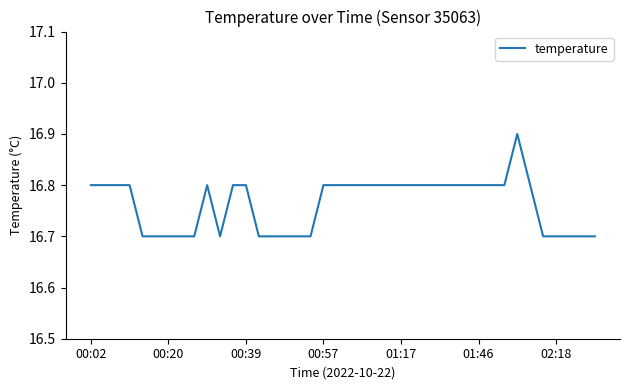

What is the minimum value shown in the chart?

16.7